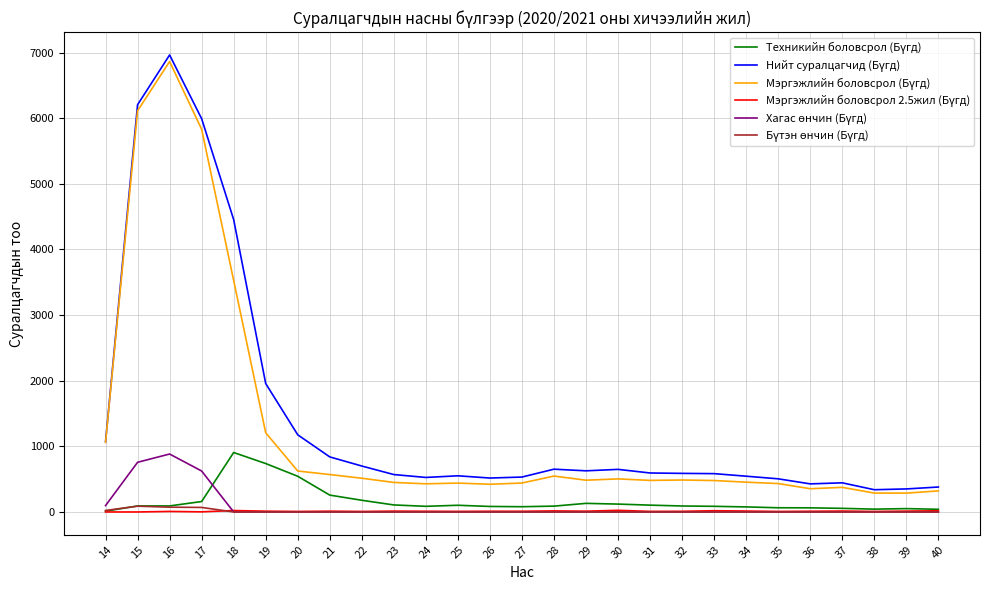

At which category is the sum across all series the highest?

16